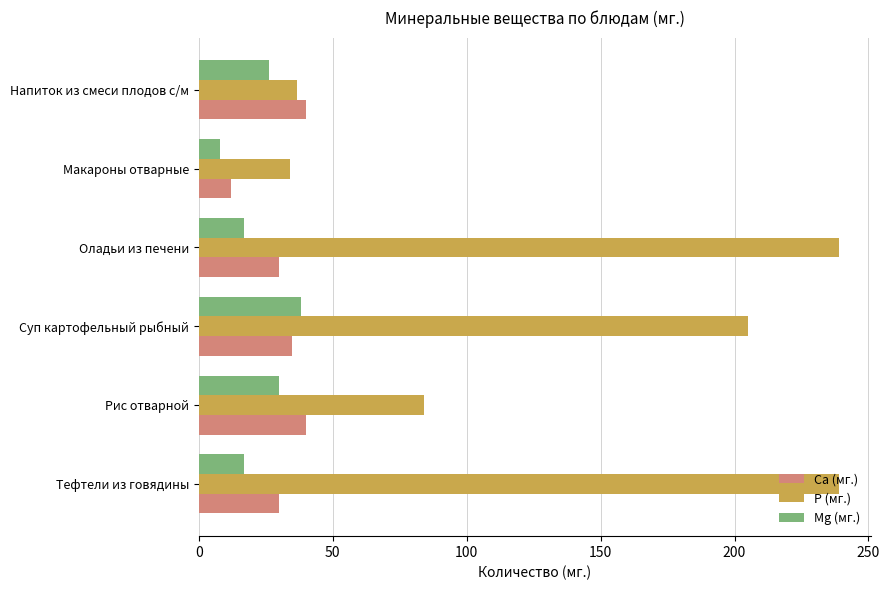

What is the total value across all series at Напиток из смеси плодов с/м?

102.8